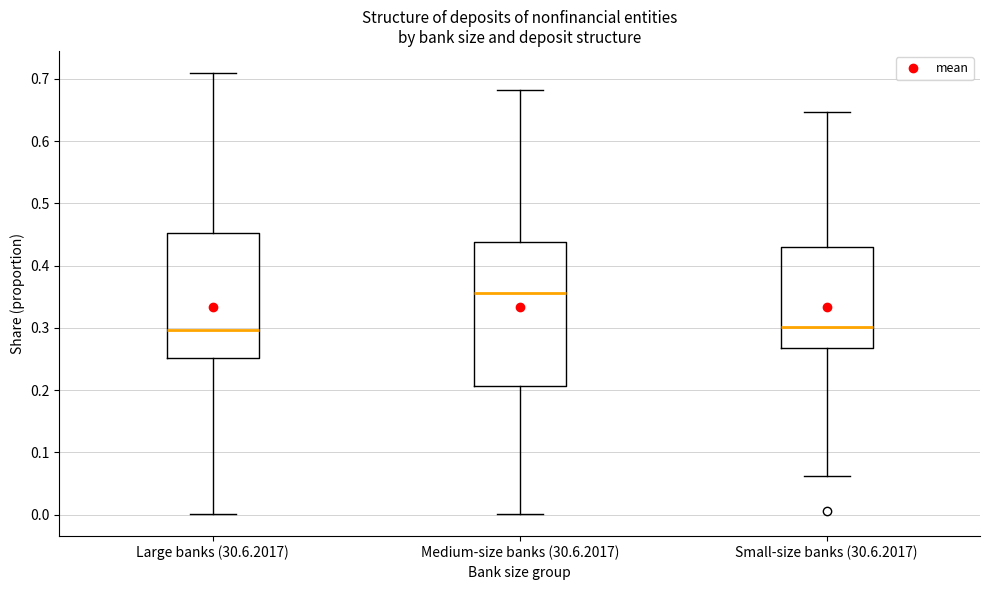

Where does the lower whisker of the box for Medium-size banks (30.6.2017) end on the y-axis? The values are not printed on the chart, so give them approximately, as read against the axis.

0.00